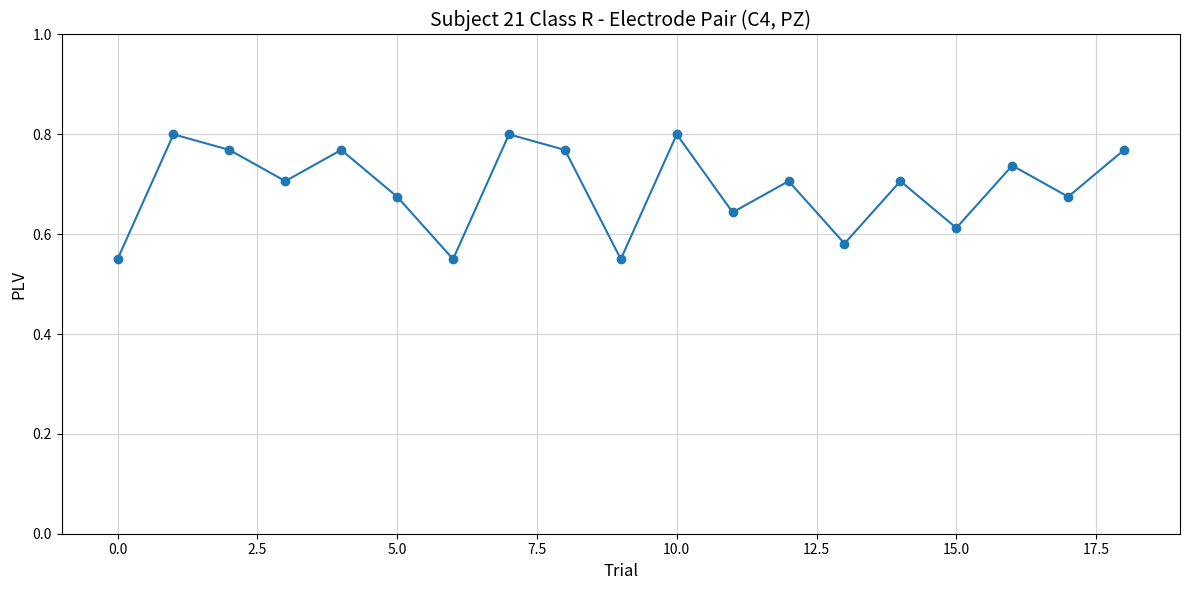

How many values are between 0 and 1?

19